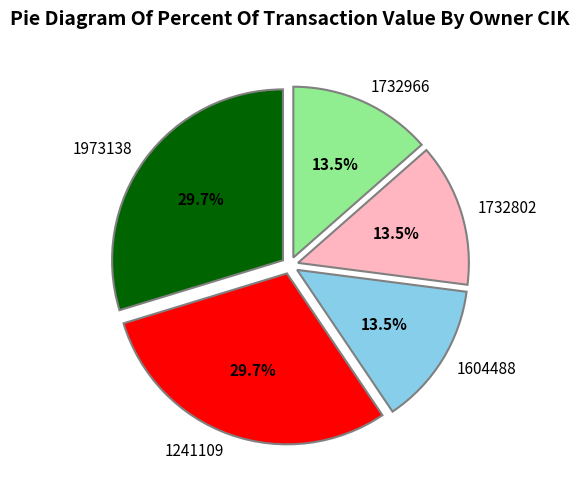

Does 1604488 account for over 50% of the chart?

No